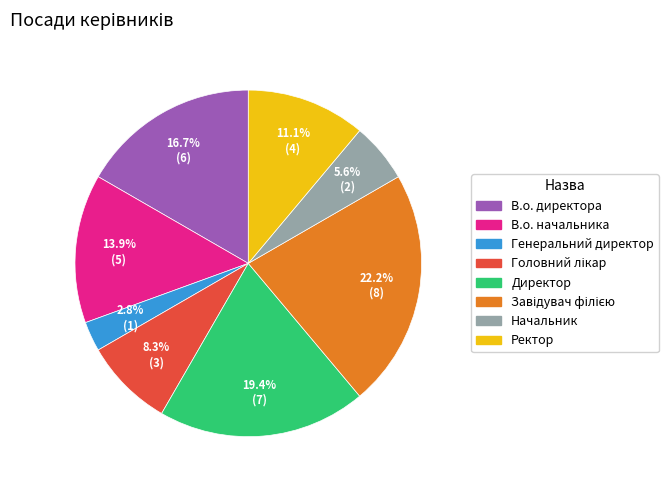

The Ректор slice represents 11% of the pie. True or false?

True